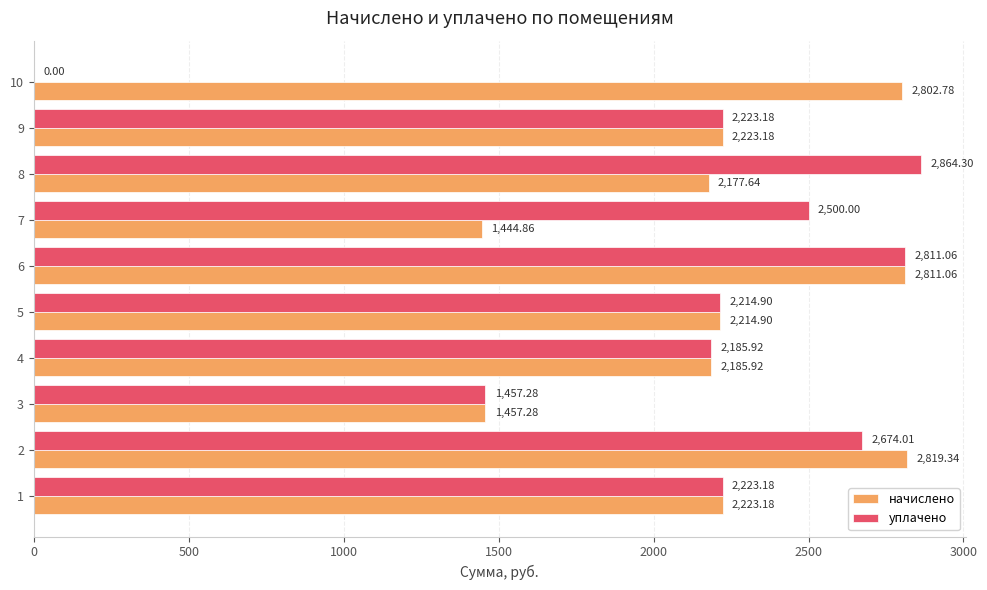

What is the sum of all начислено values?

22360.1